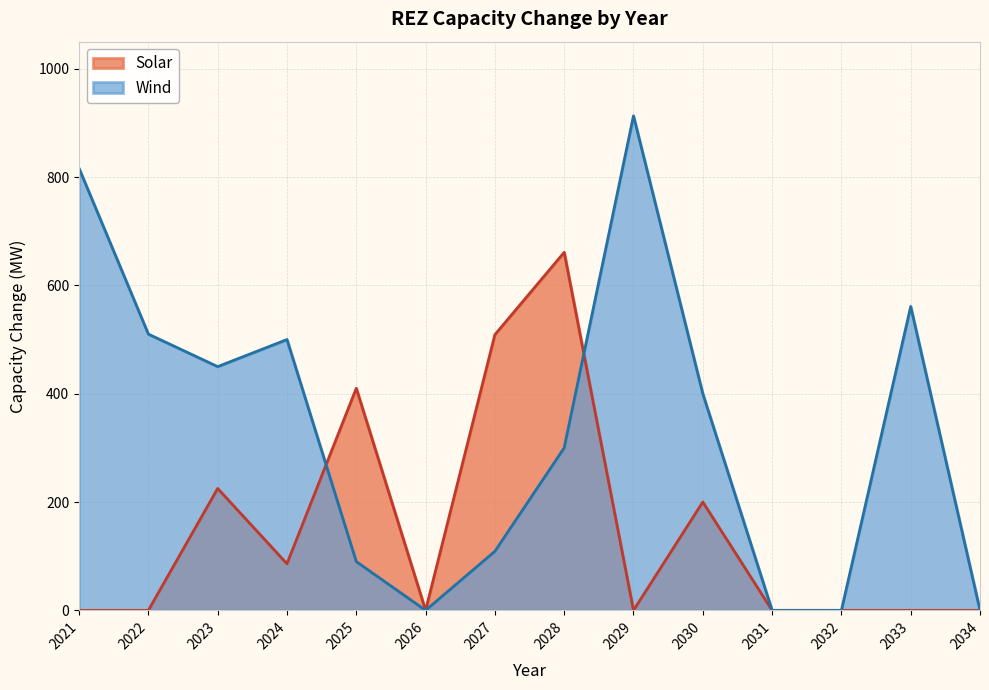

What are all the series names shown in the legend?

Solar, Wind